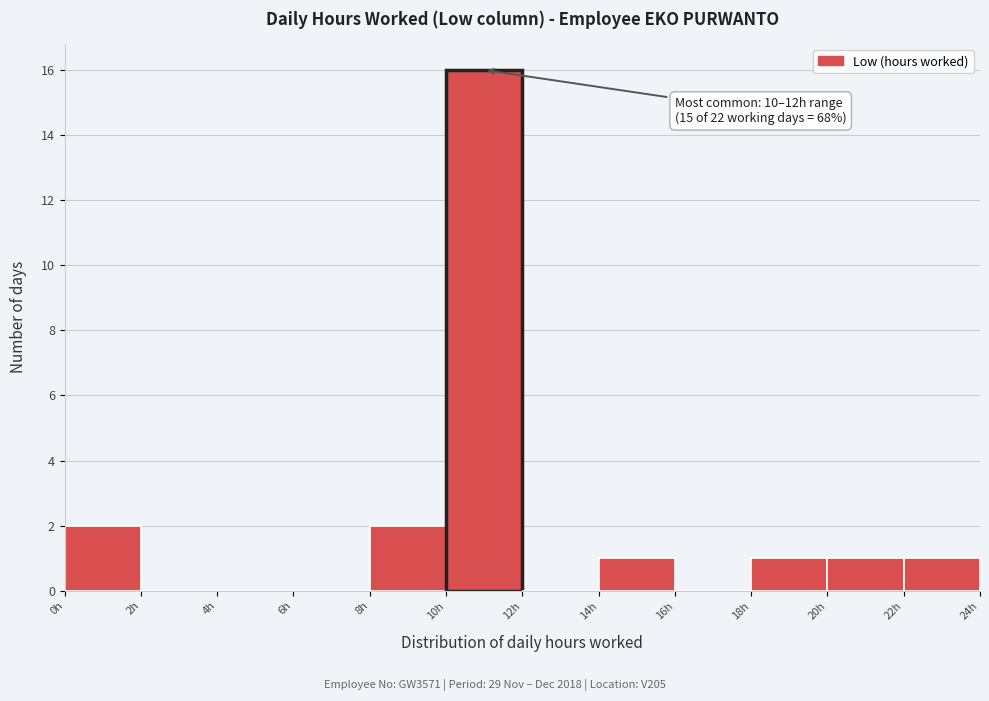

Over which range of the x-axis is the bar tallest?

10 to 12